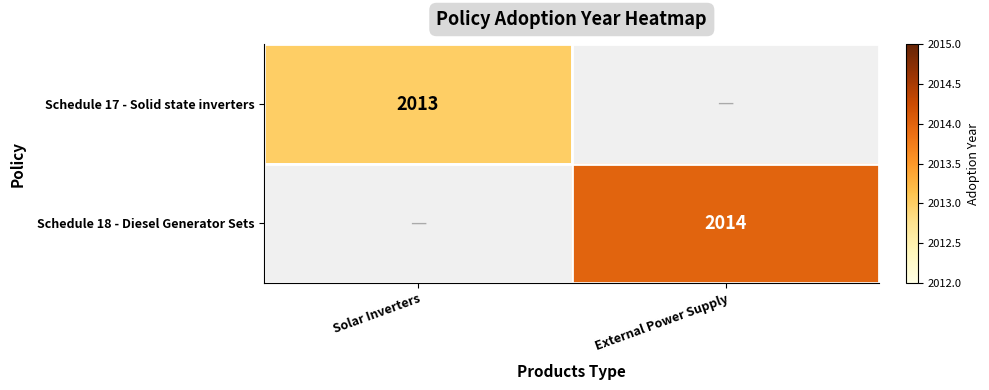

Is it true that Schedule 18 - Diesel Generator Sets equals 2975 at External Power Supply?

False